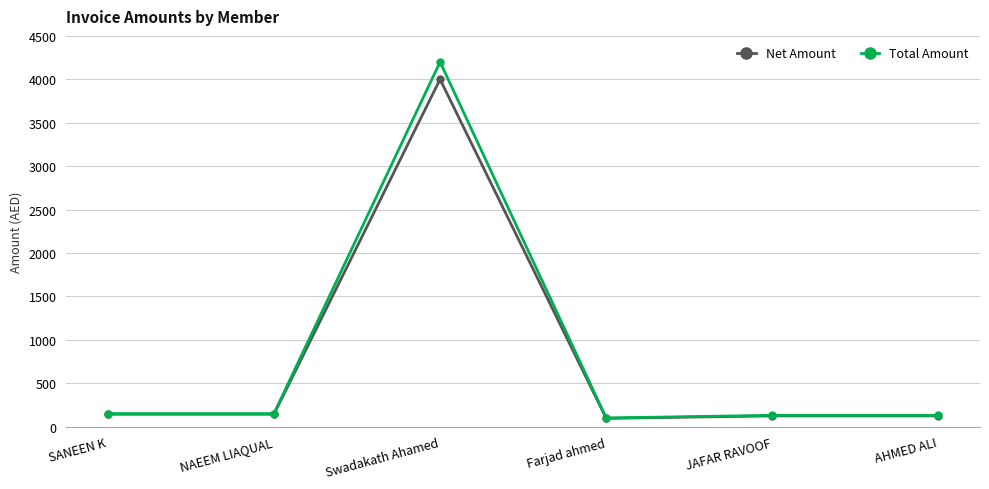

At which category is the sum across all series the highest?

Swadakath Ahamed